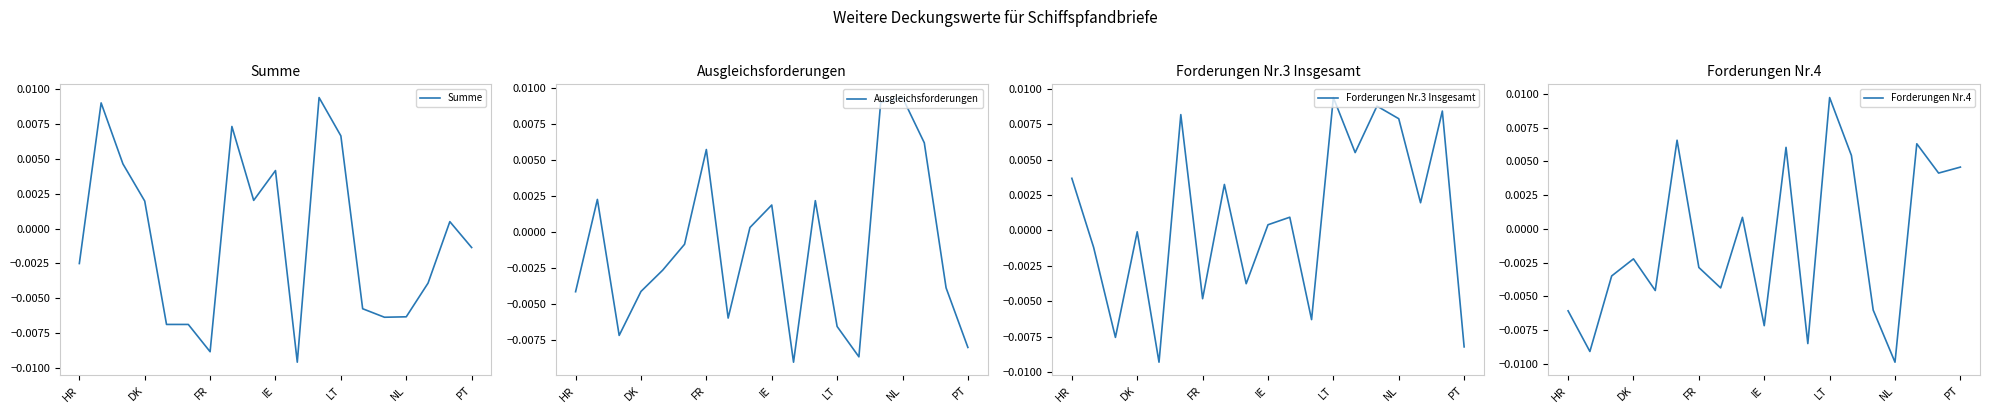

True or false: Forderungen Nr.4 and Forderungen Nr.3 Insgesamt intersect in this chart.

True